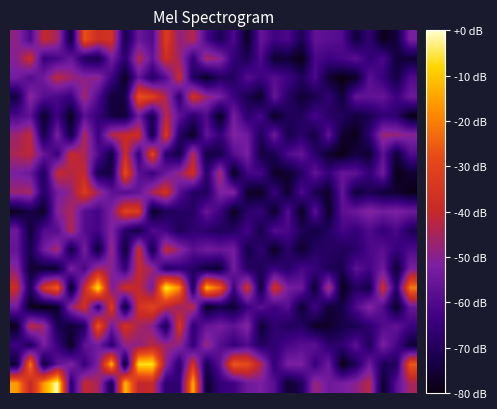

How many categories are shown in the chart?

30